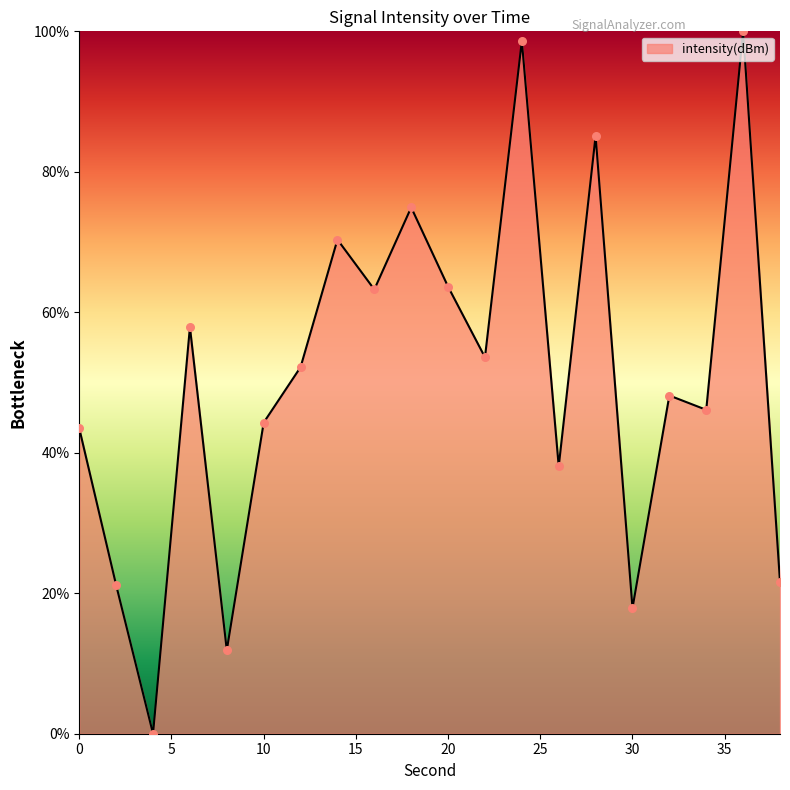

What is the greatest value displayed?

100.0